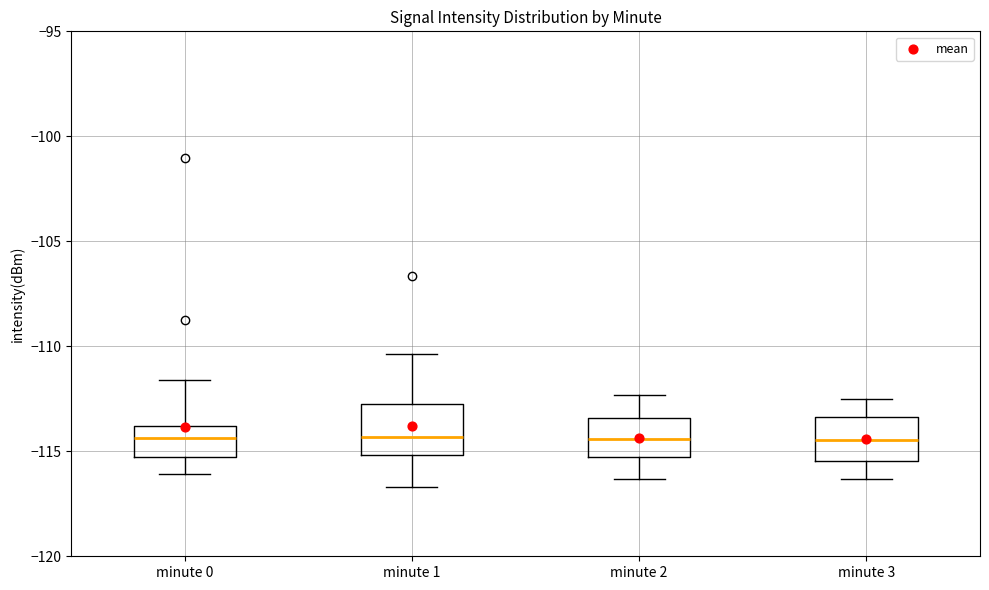

Reading left to right, read every box against the y-axis: the position of its median line, the range the box covers, and the ends of its whiskers. The values are not printed on the chart, so give them approximately, as read against the axis.

minute 0: median -114.5, box -115.5 to -114.0, whiskers -116.0 to -111.5
minute 1: median -114.5, box -115.0 to -112.5, whiskers -116.5 to -110.5
minute 2: median -114.5, box -115.5 to -113.5, whiskers -116.5 to -112.5
minute 3: median -114.5, box -115.5 to -113.5, whiskers -116.5 to -112.5